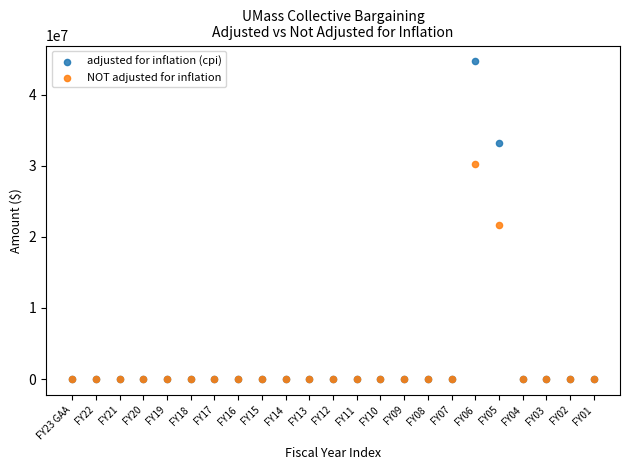

In the adjusted for inflation (cpi) series, what Y value is closest to 22347112?

33180697